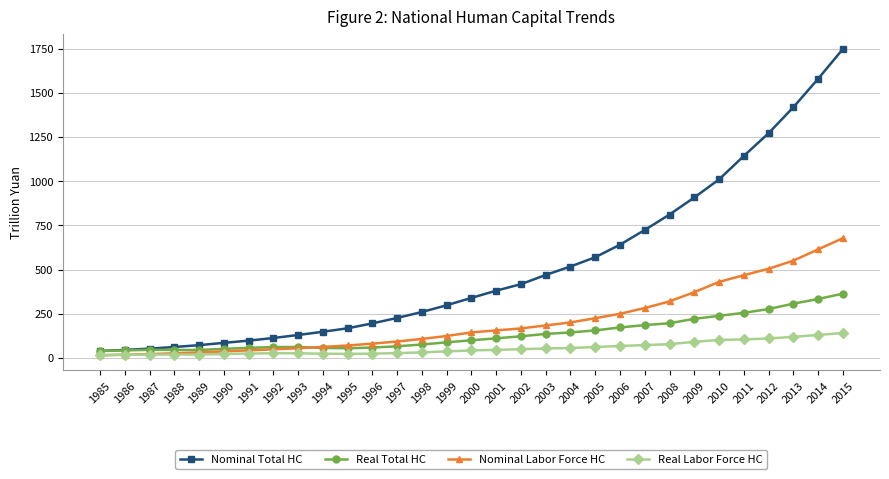

How many lines are shown in the chart?

4